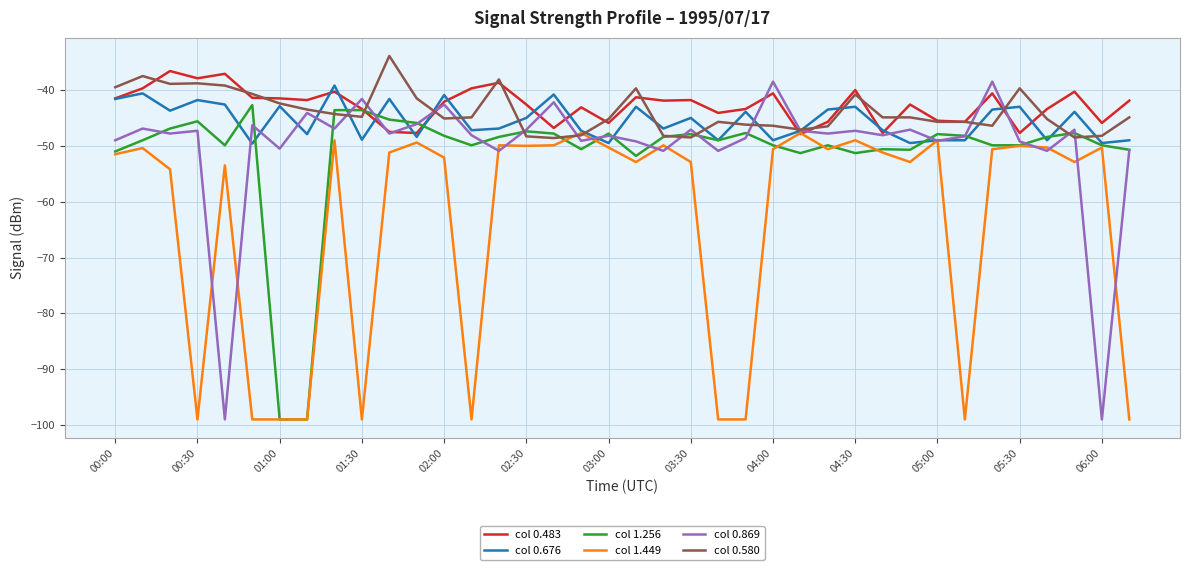

What is the smallest value displayed?

-99.0